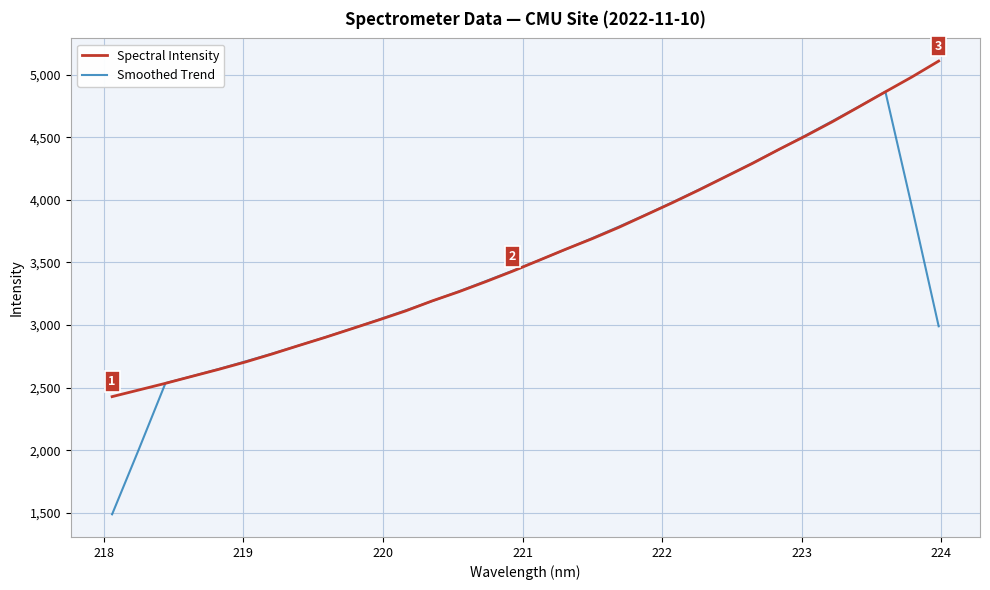

Which series has the largest range (max minus min)?

Smoothed Trend